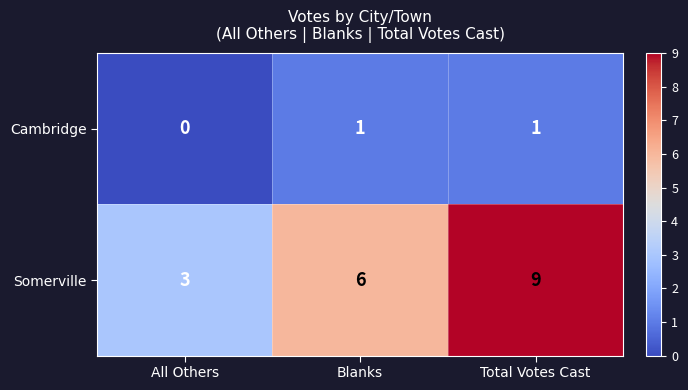

Which category has the highest value across all series?

Total Votes Cast